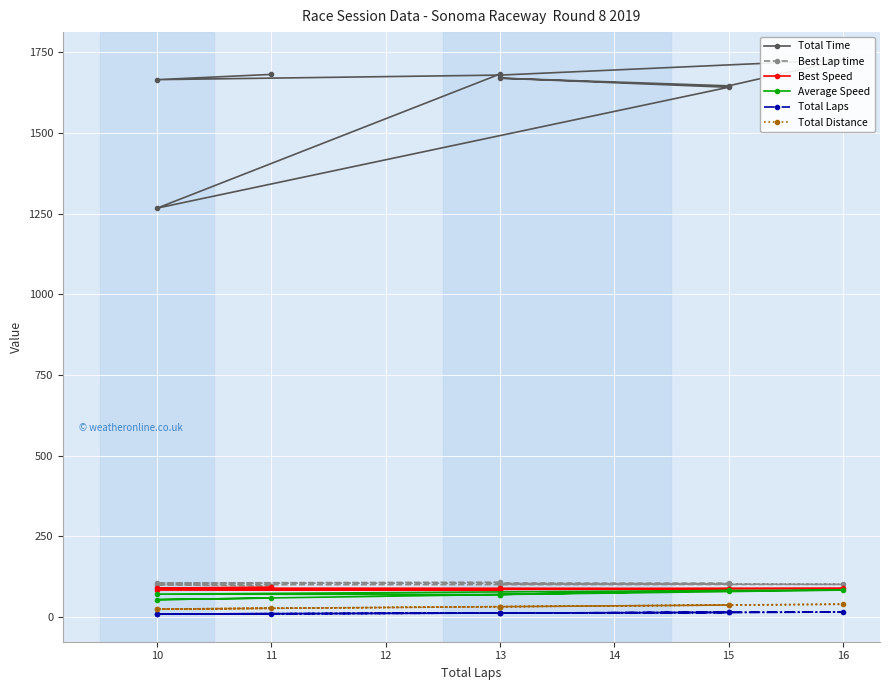

Which series has the largest total across all categories?

Total Time